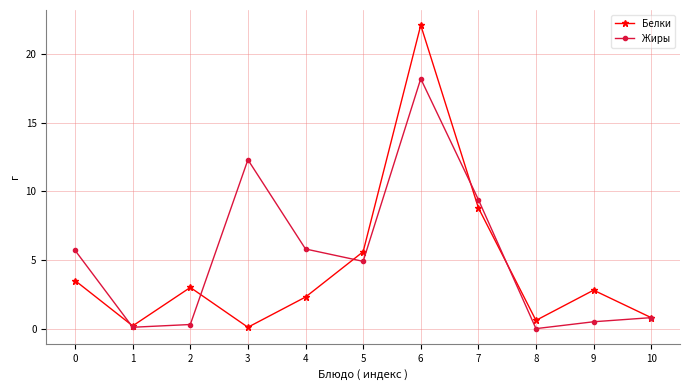

List the series in order of their overall mean, highest first.

Жиры, Белки